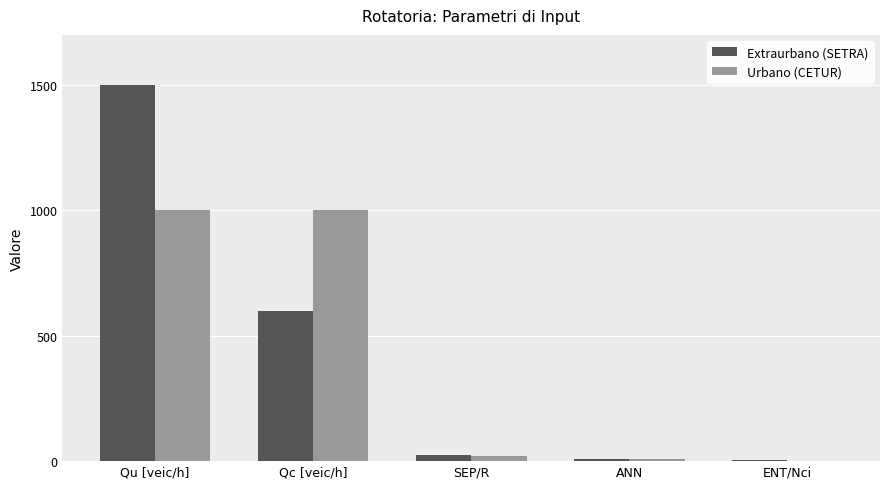

What is the sum of all Extraurbano (SETRA) values?

2140.0